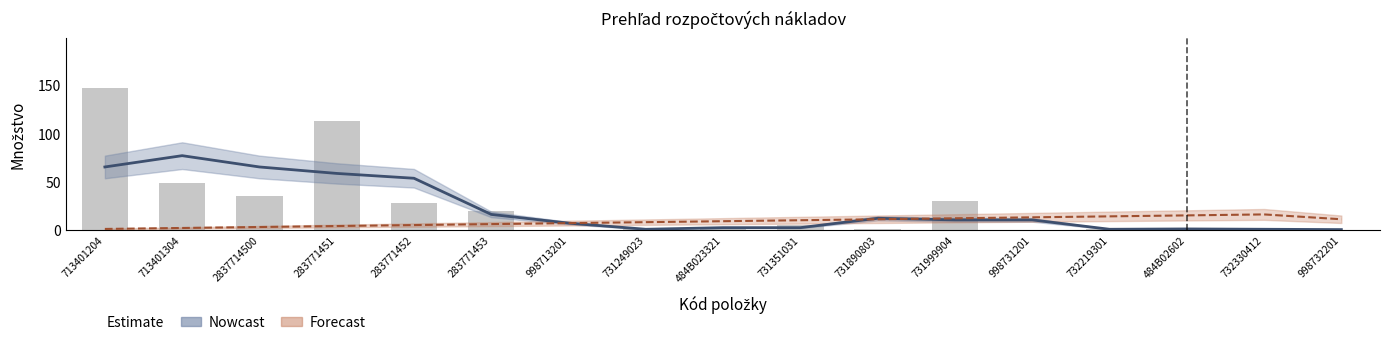

What is the average value?

25